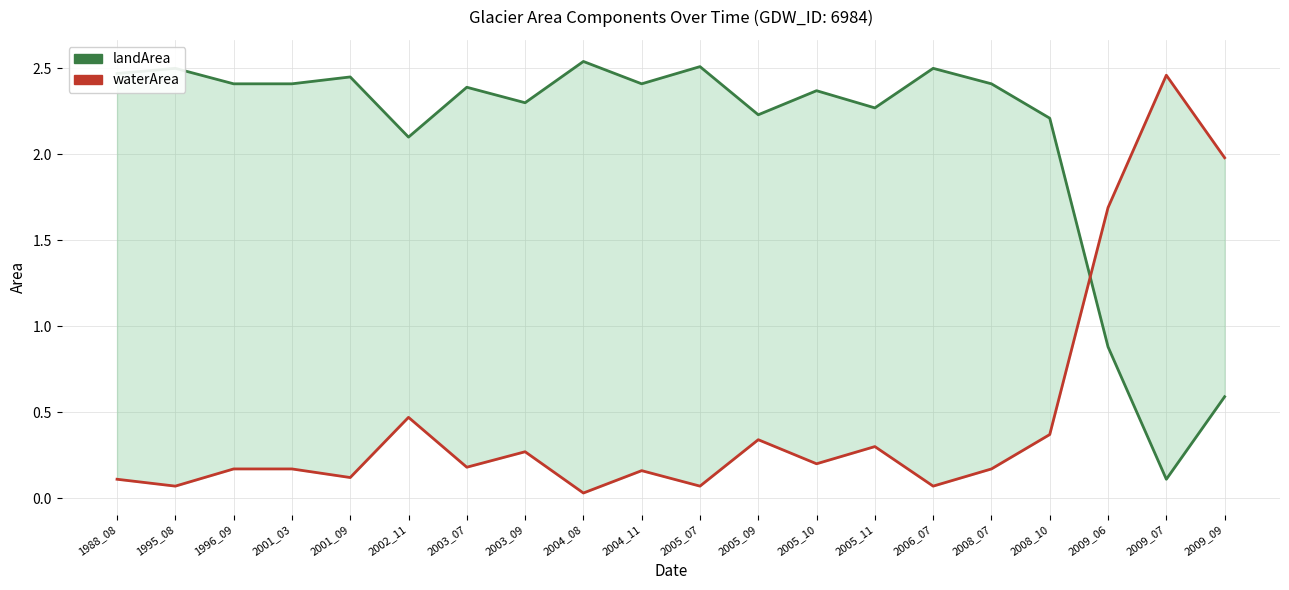

What is the difference between the landArea (High) values at 2003_07 and 2009_07?

2.3